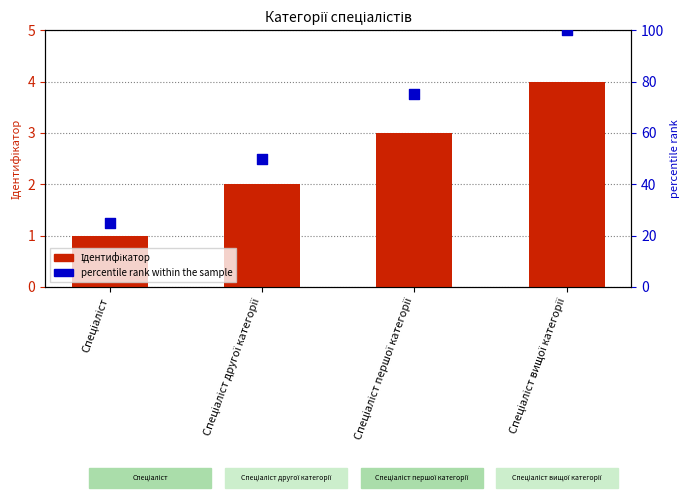

At how many categories does at least one series exceed 72?

2